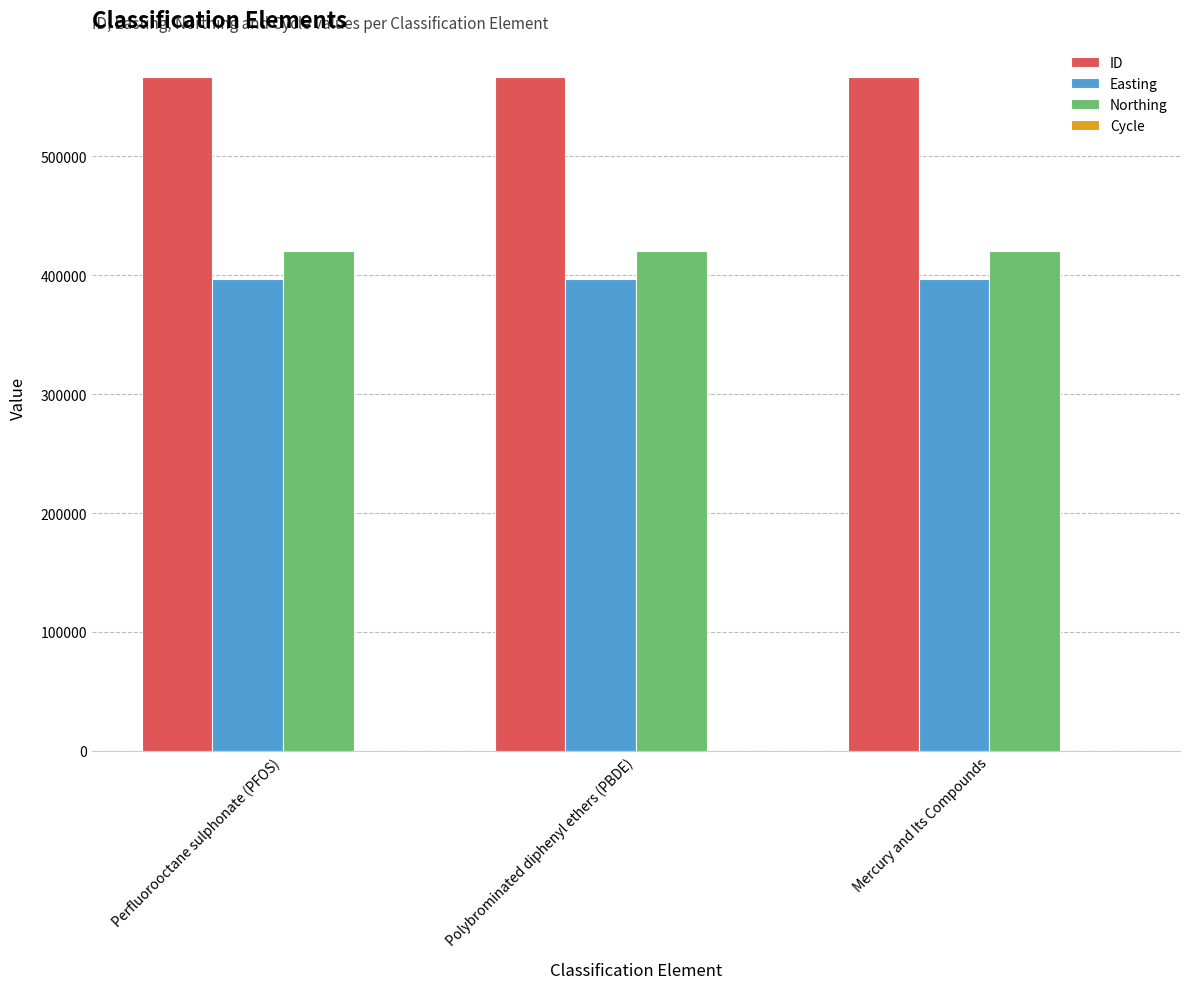

The Easting series shows 397149 at Perfluorooctane sulphonate (PFOS). True or false?

True